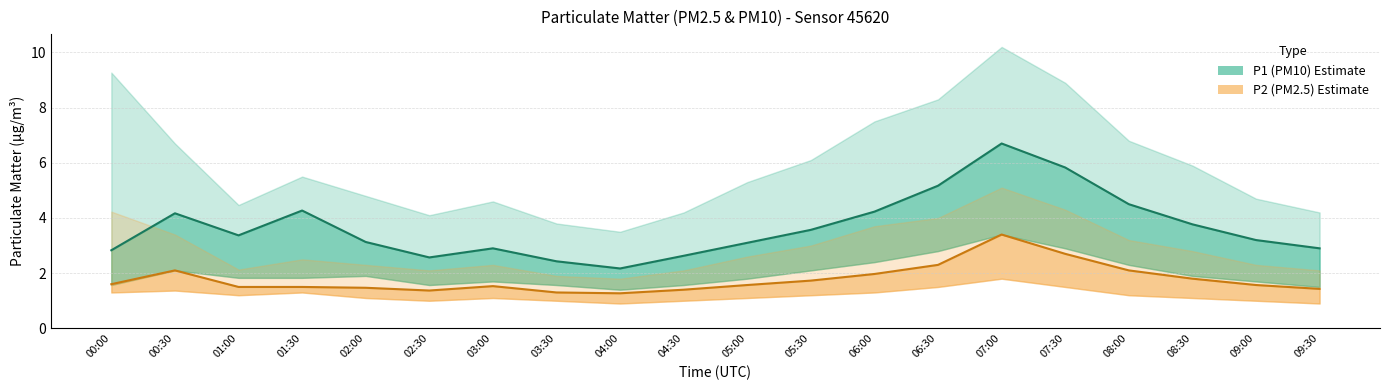

What is the difference between the maximum and minimum values in the P1 (PM10) estimate series?

4.5